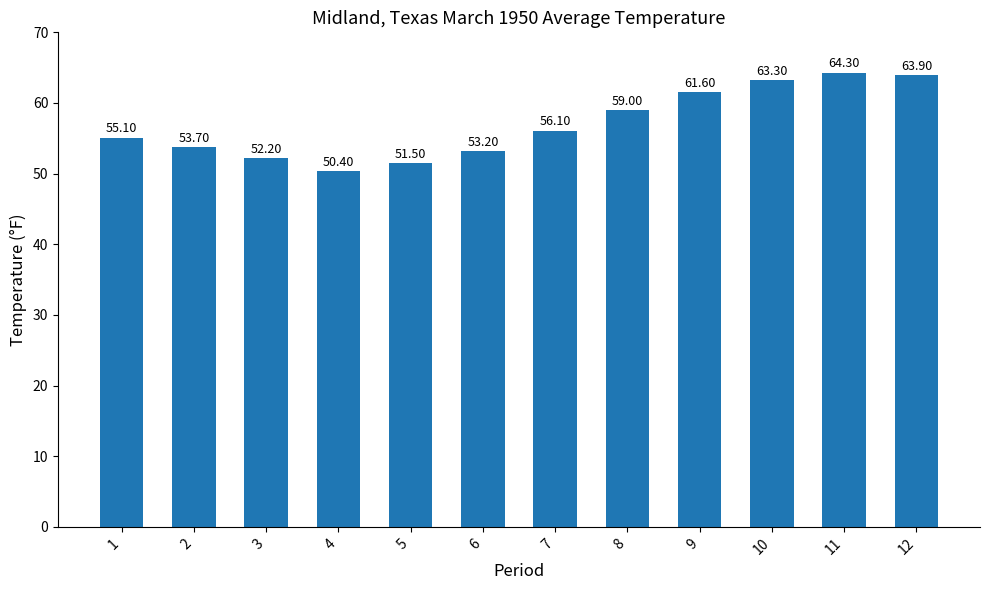

What is the value of the 10th bar from the left?

63.3